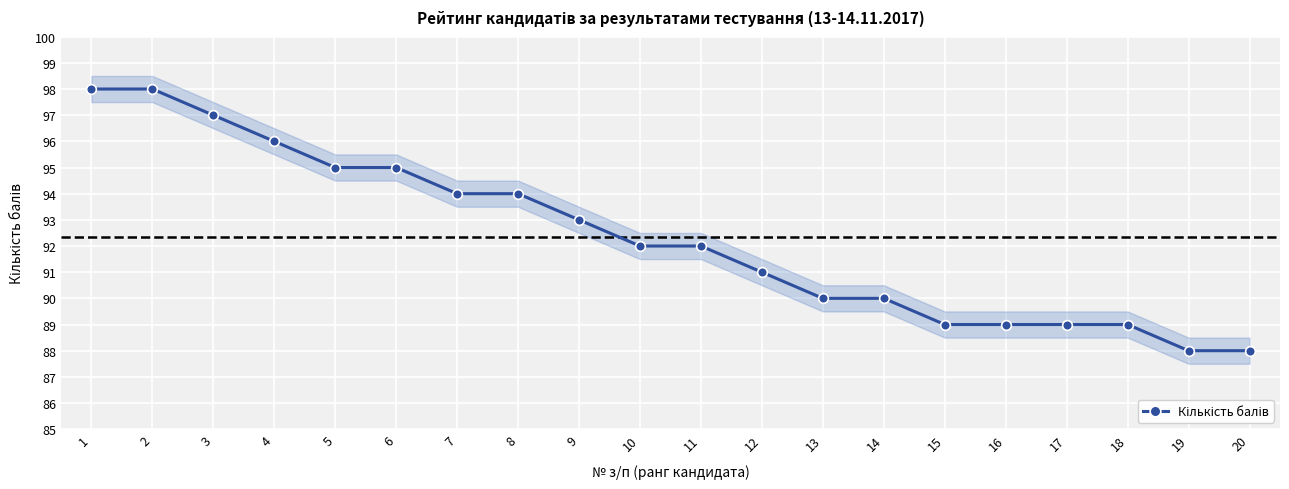

Is it true that the value at 6 is 47?

False